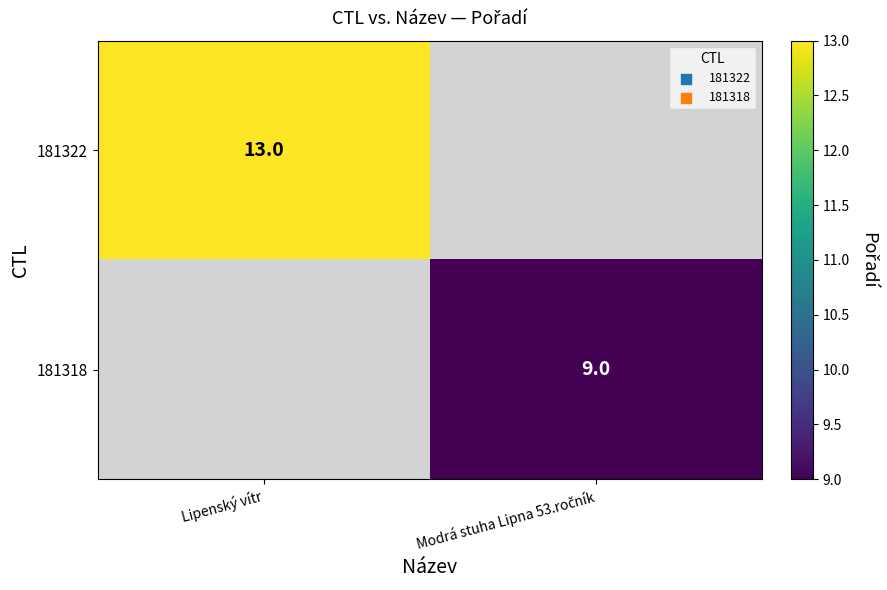

Which has a higher value, Modrá stuha Lipna 53.ročník or Lipenský vítr?

Lipenský vítr